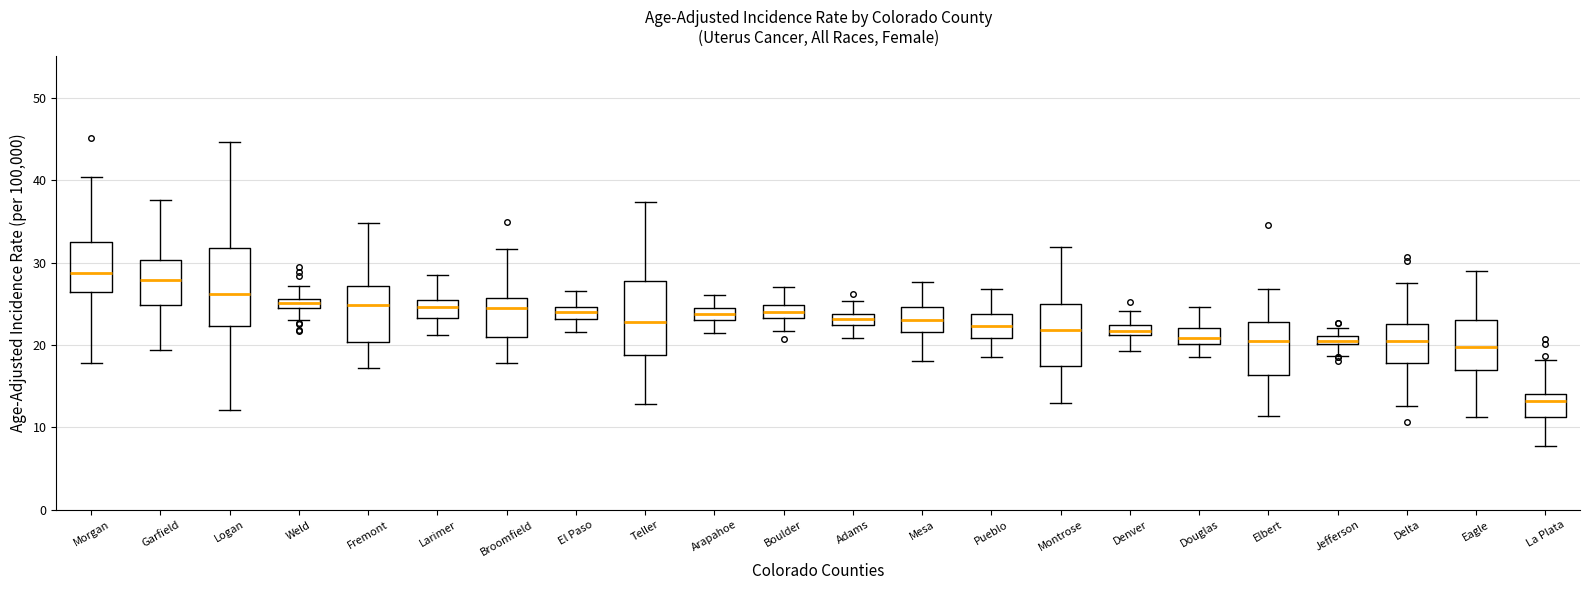

Where does the lower whisker of the box for Boulder end on the y-axis? The values are not printed on the chart, so give them approximately, as read against the axis.

22